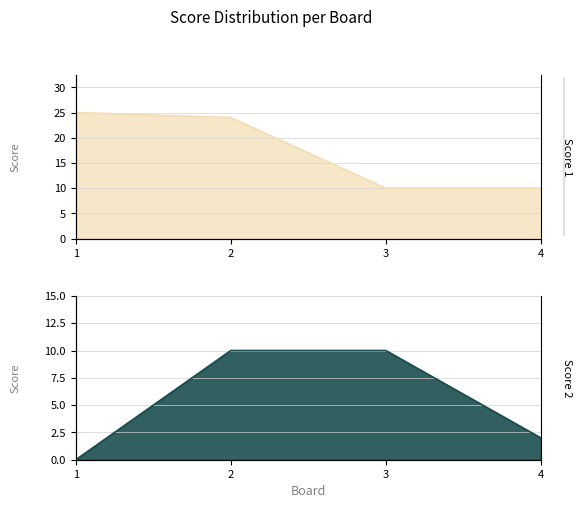

What are all the series names shown in the legend?

Score 1, Score 2